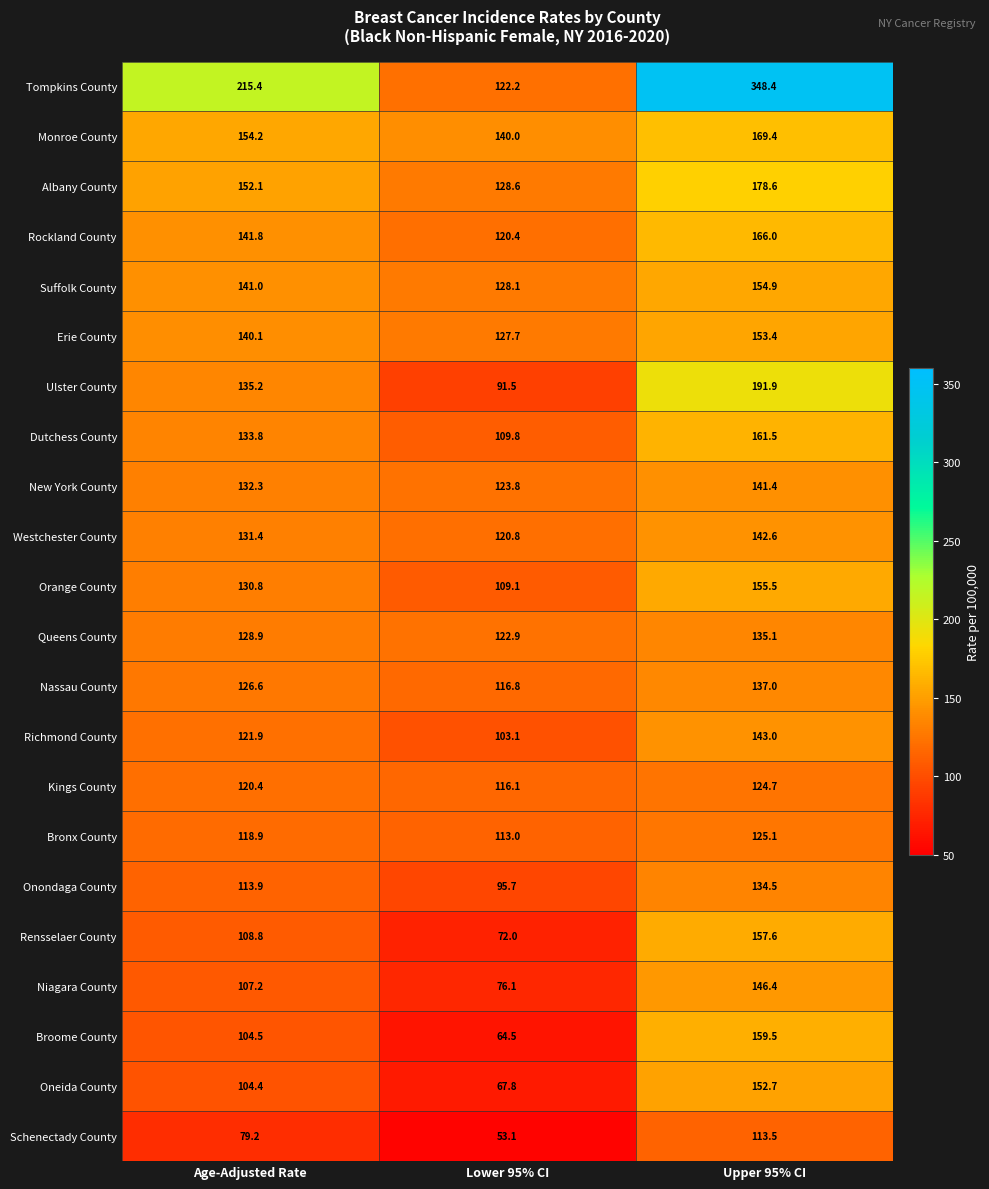

At which category is the sum across all series the highest?

Upper 95% CI